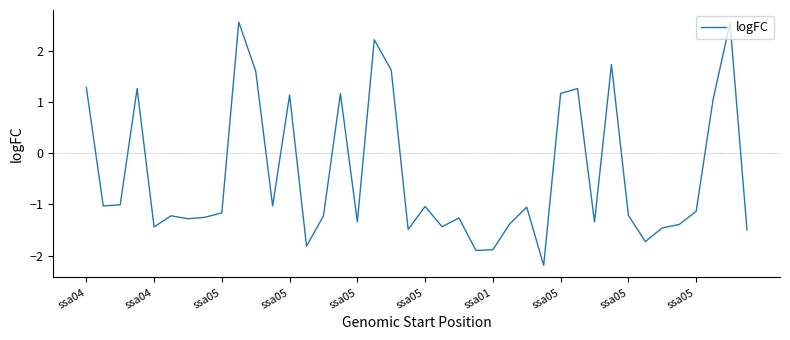

What is the difference between the maximum and minimum values?

4.8